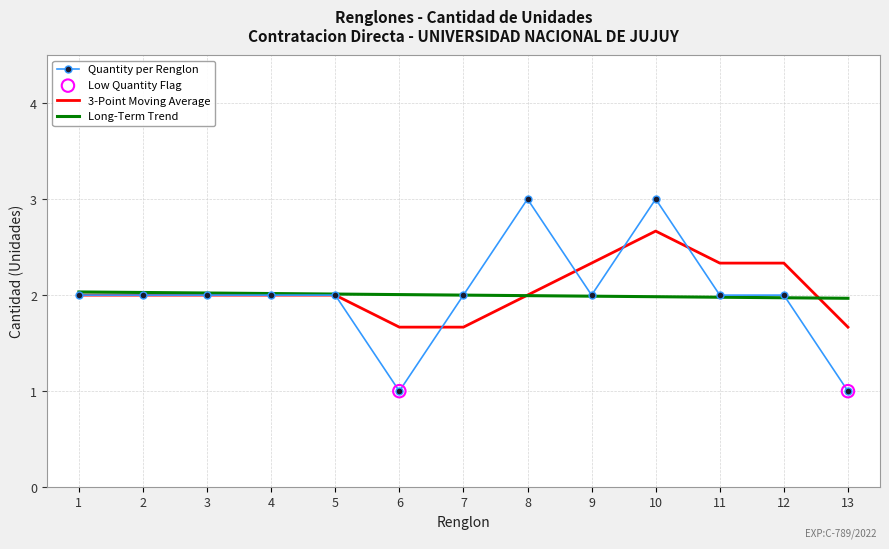

Which series has the largest range (max minus min)?

Quantity per Renglon